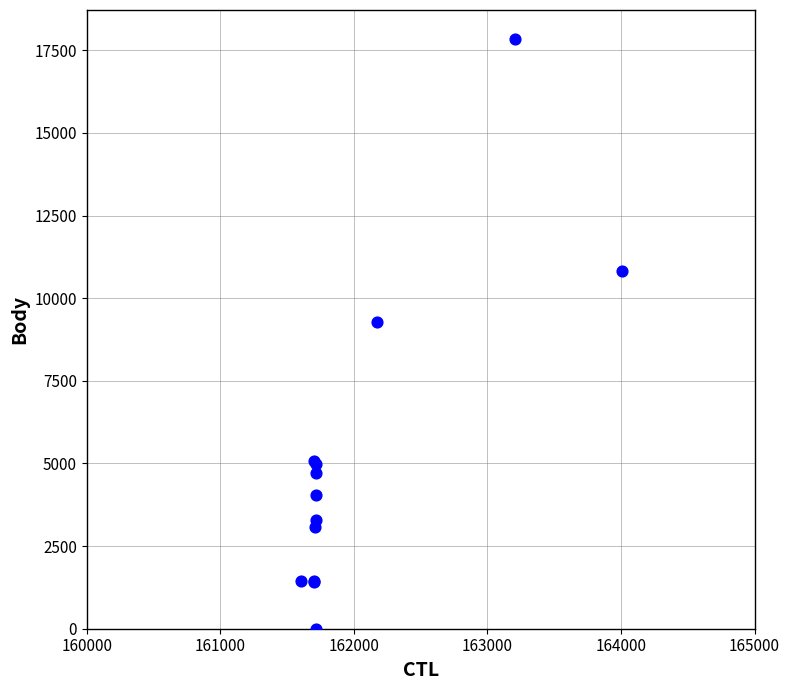

What Y value in the scatter plot is closest to 8913?

9293